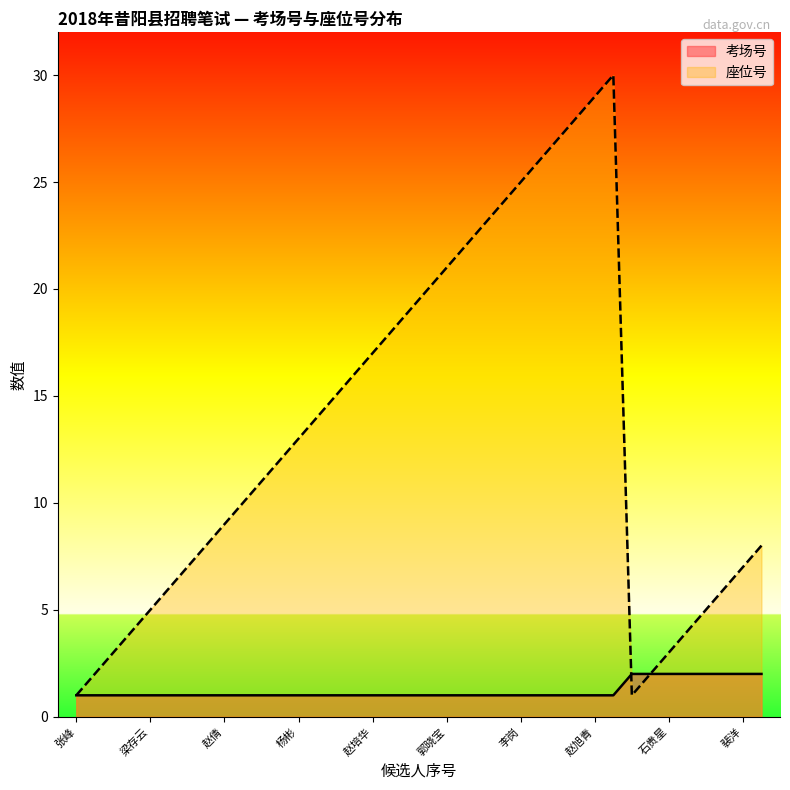

How many data points in 考场号 are above 1?

8